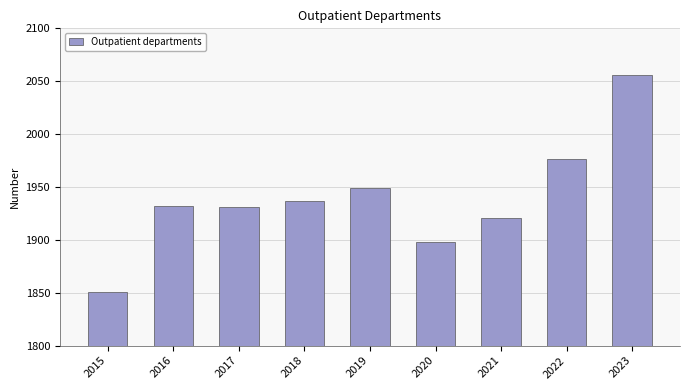

Which category has the highest value across all series?

2023